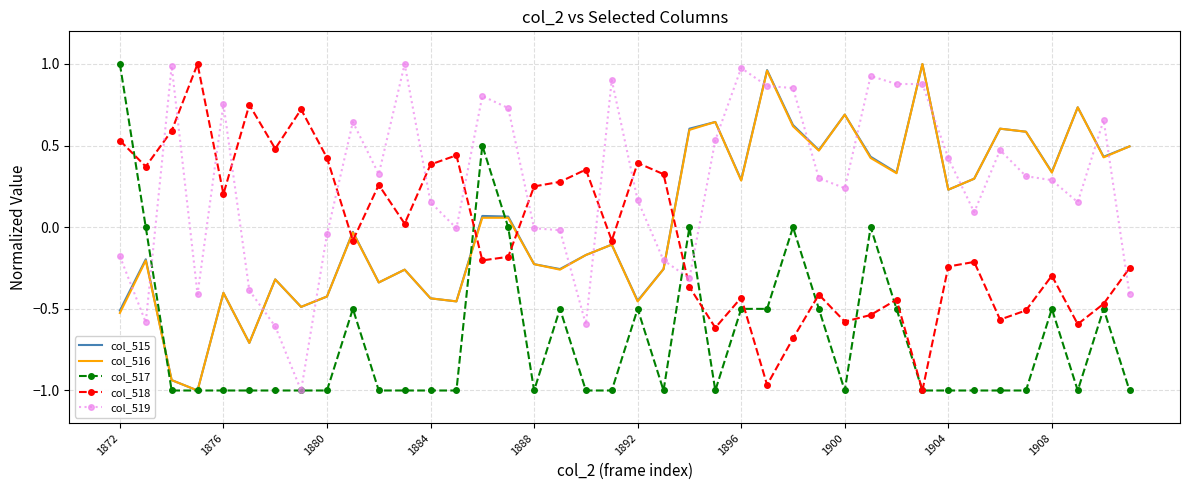

Which series has the largest total across all categories?

col_519